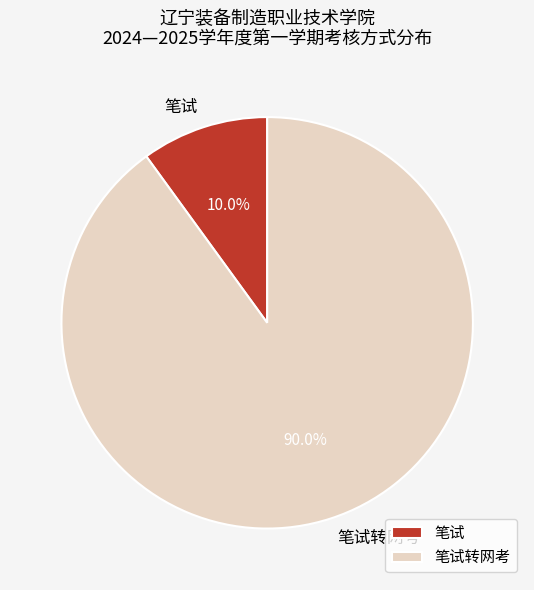

Which slice is the largest?

笔试转网考